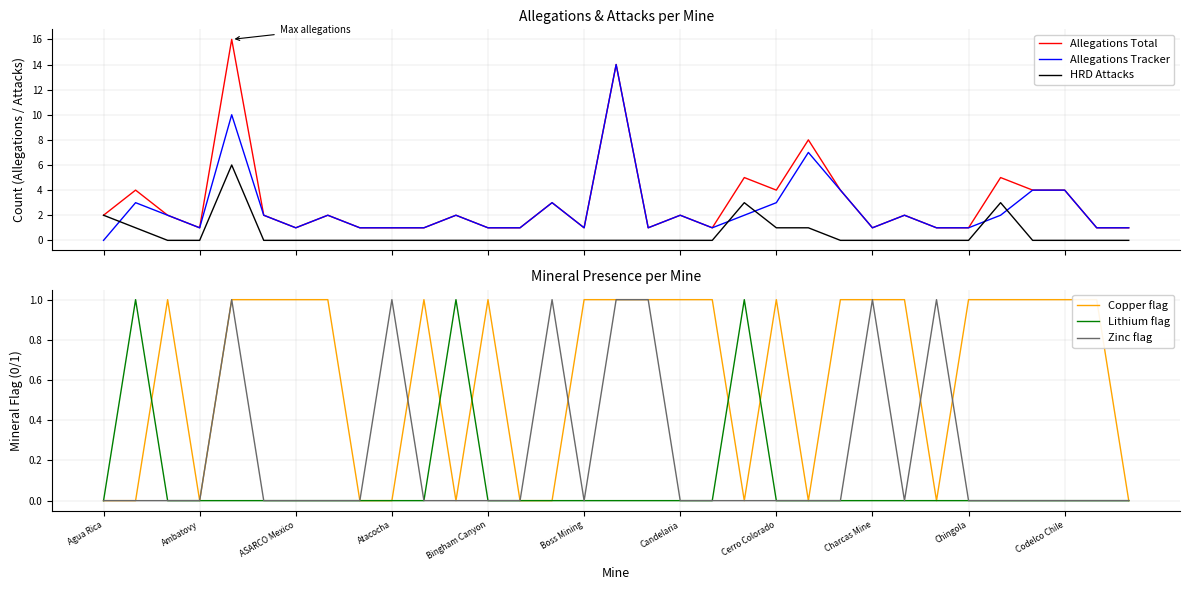

Which series ends up on top after the final intersection of HRD Attacks and Allegations Tracker?

Allegations Tracker